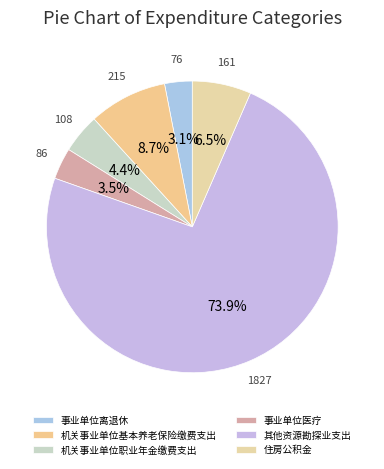

To the nearest percent, what is the combined percentage of 机关事业单位基本养老保险缴费支出 and 事业单位医疗?

12%